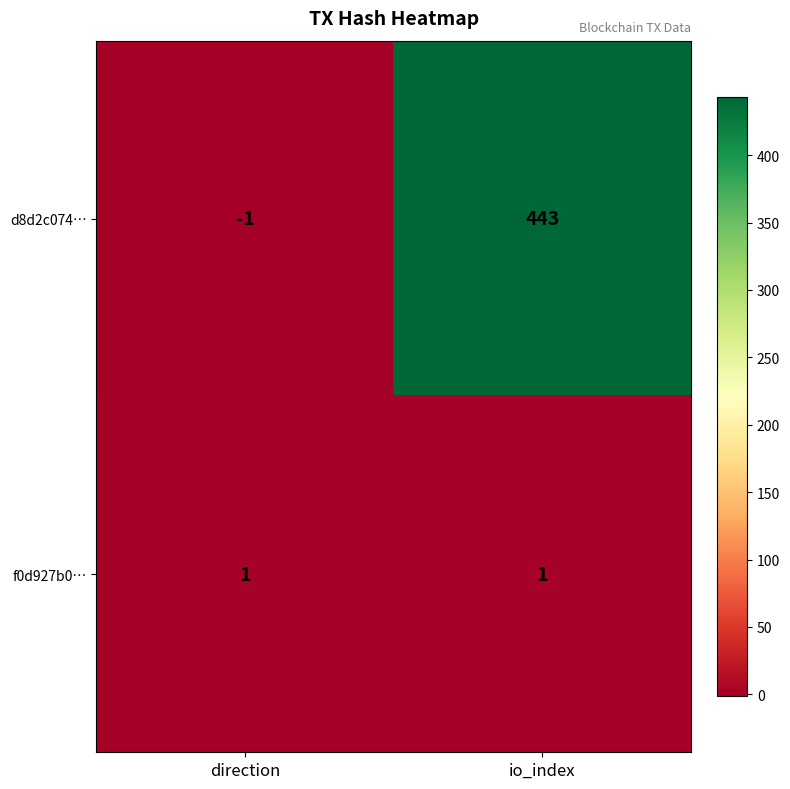

What is the total value across all series at io_index?

444